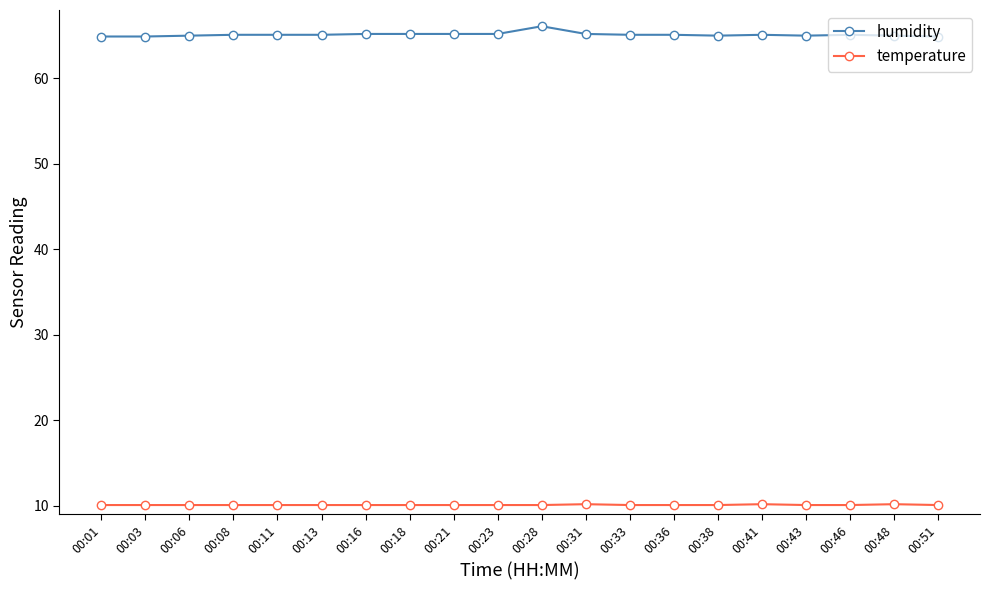

Which series has the widest spread of values?

humidity